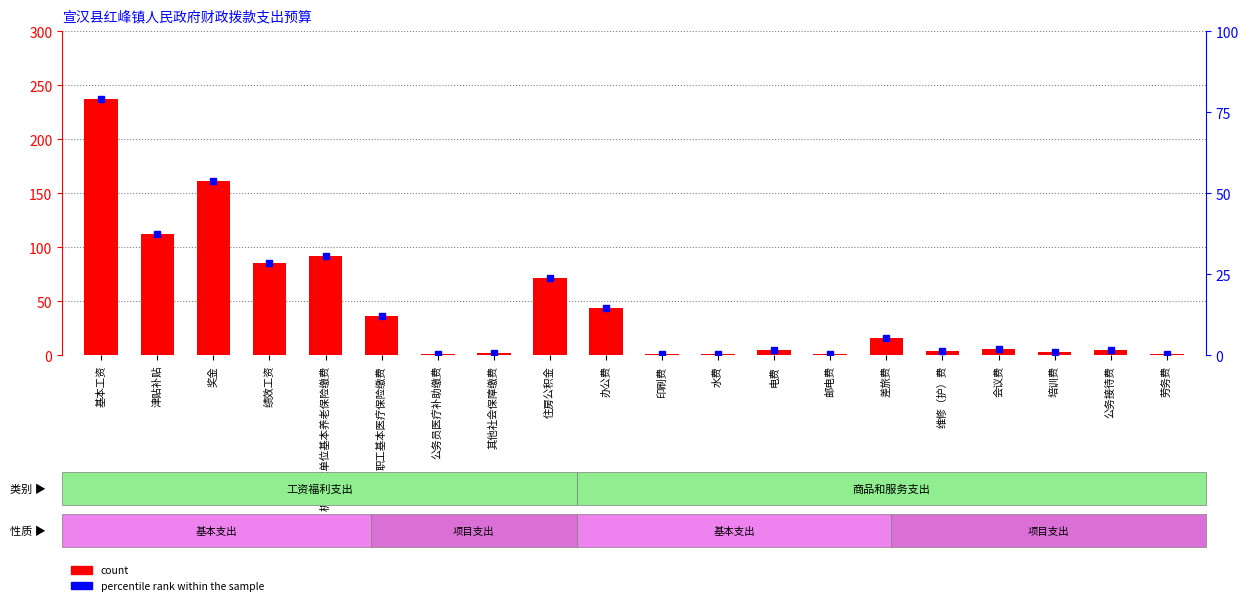

How many groups of bars are there?

20